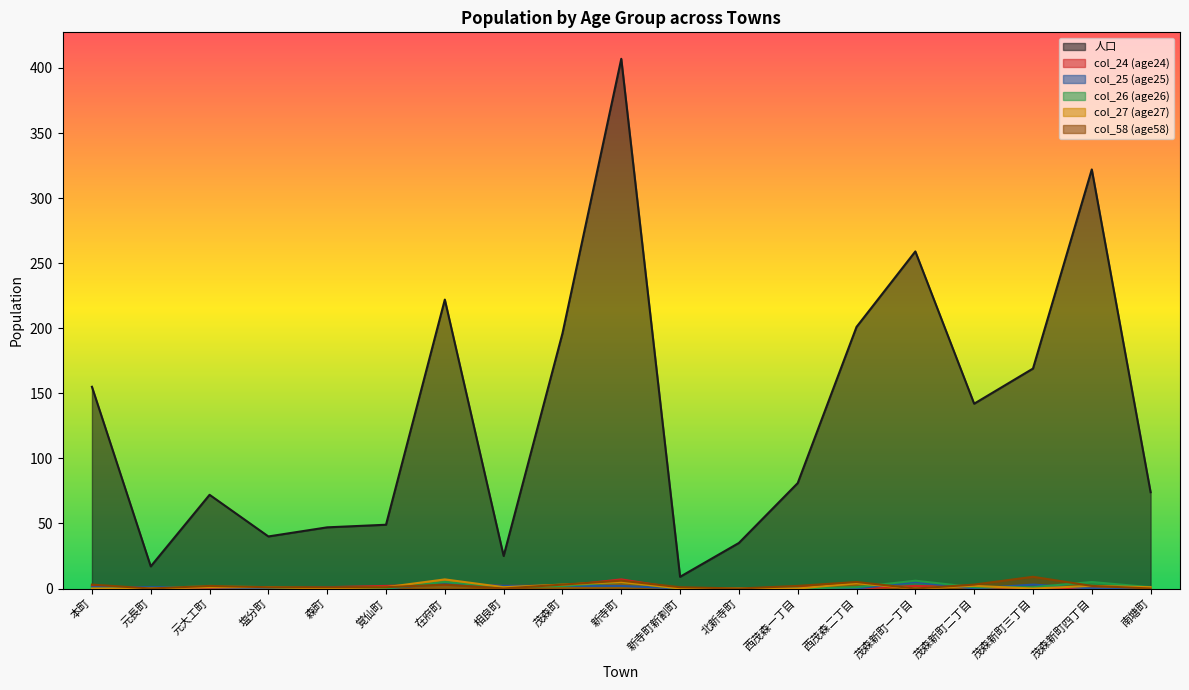

At which category is the sum across all series the highest?

新寺町